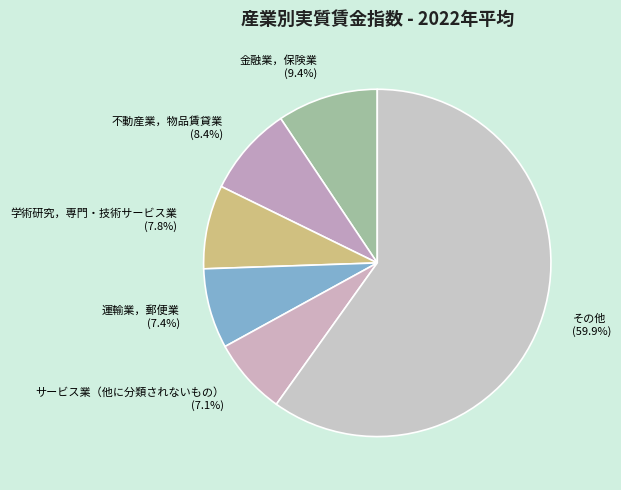

What is the majority slice?

その他